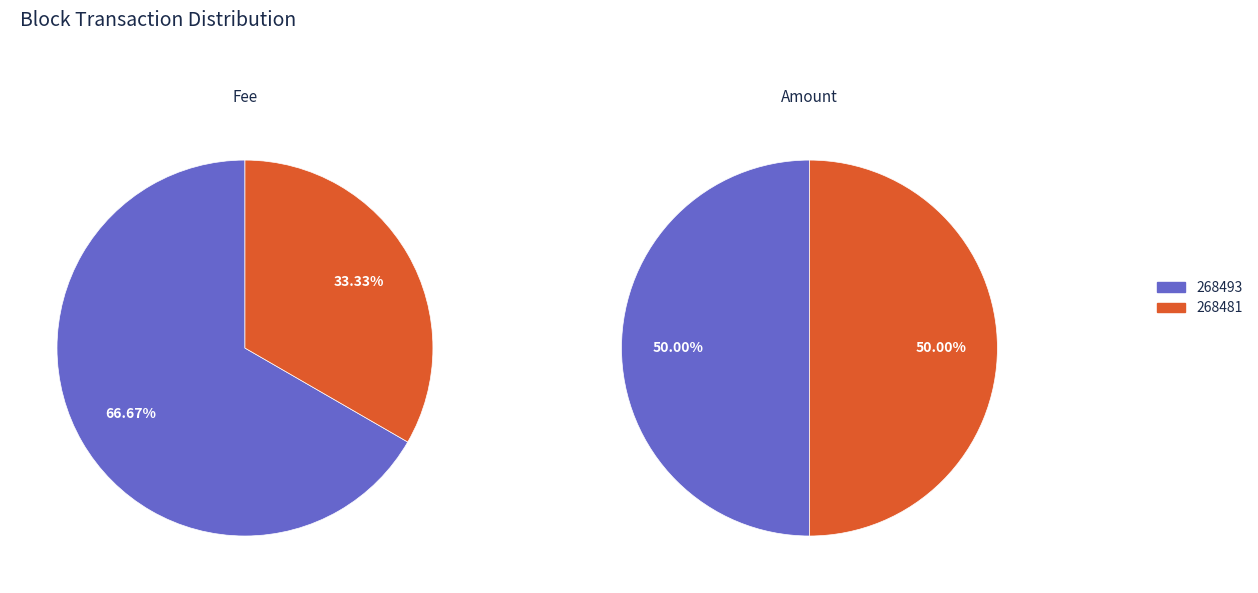

Is it true that 268481 is 50% of the pie?

True